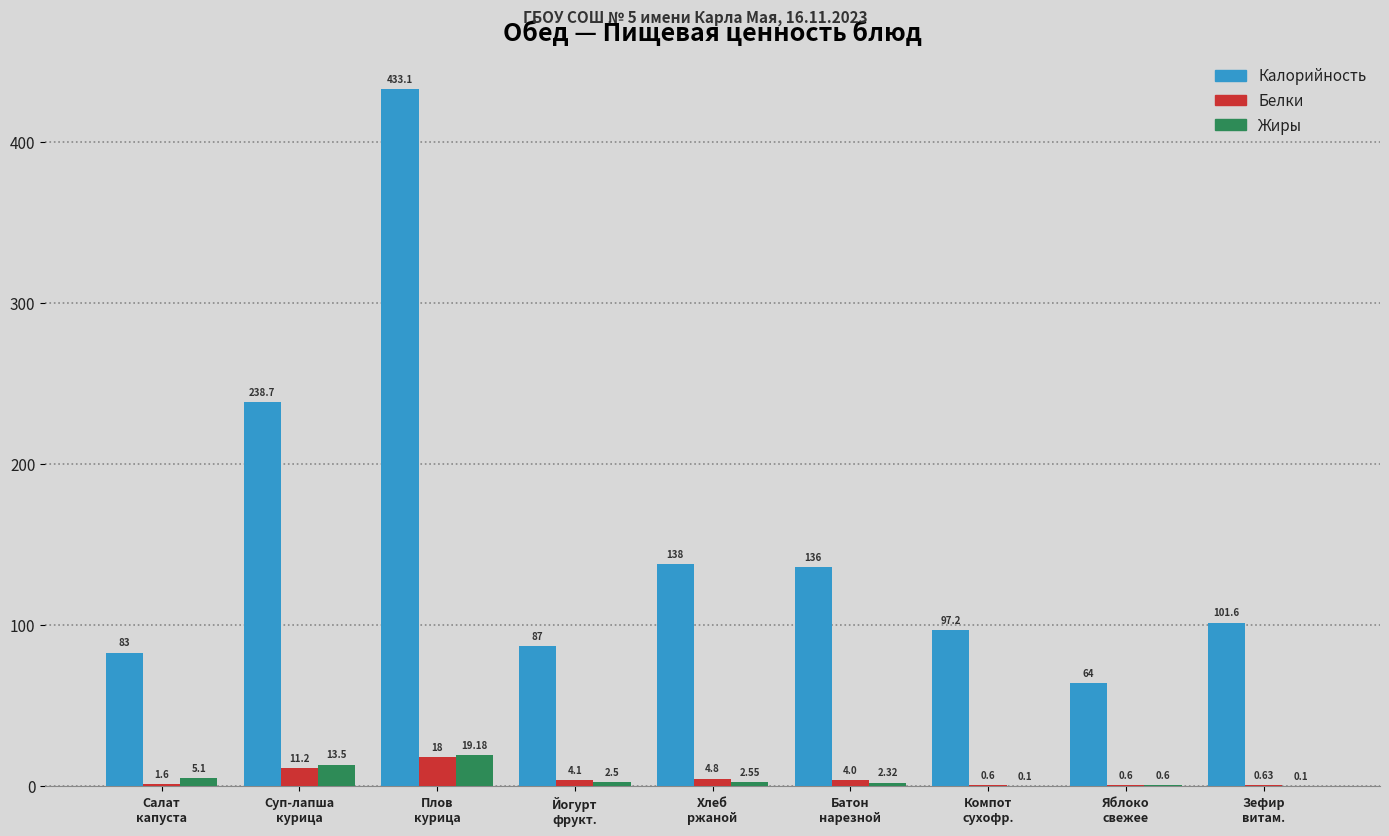

Is the value of Жиры at Салат
капуста greater than the value of Белки at Йогурт
фрукт.?

Yes